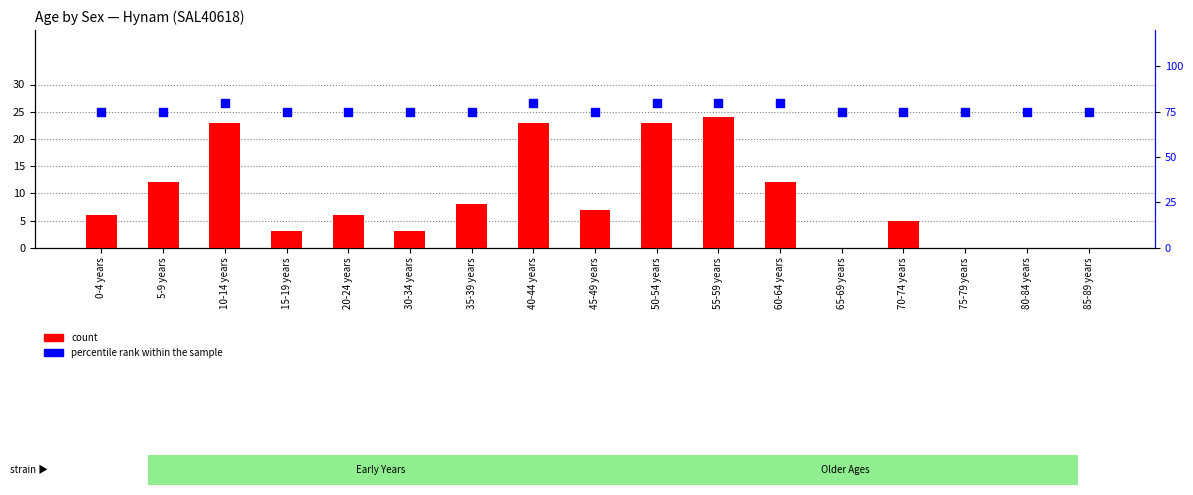

At which category is the sum across all series the highest?

55-59 years